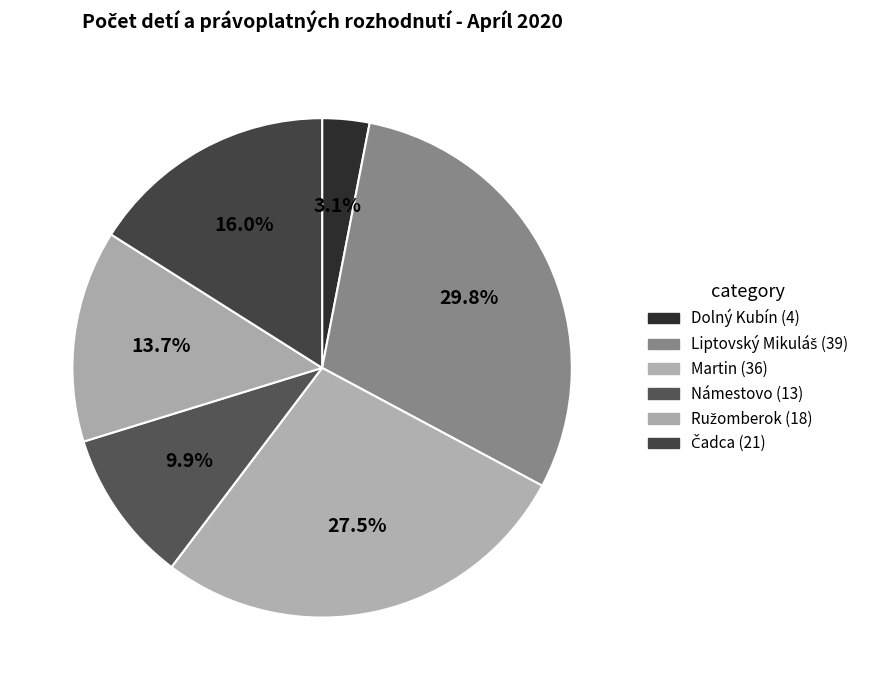

How many slices are in this pie chart?

6